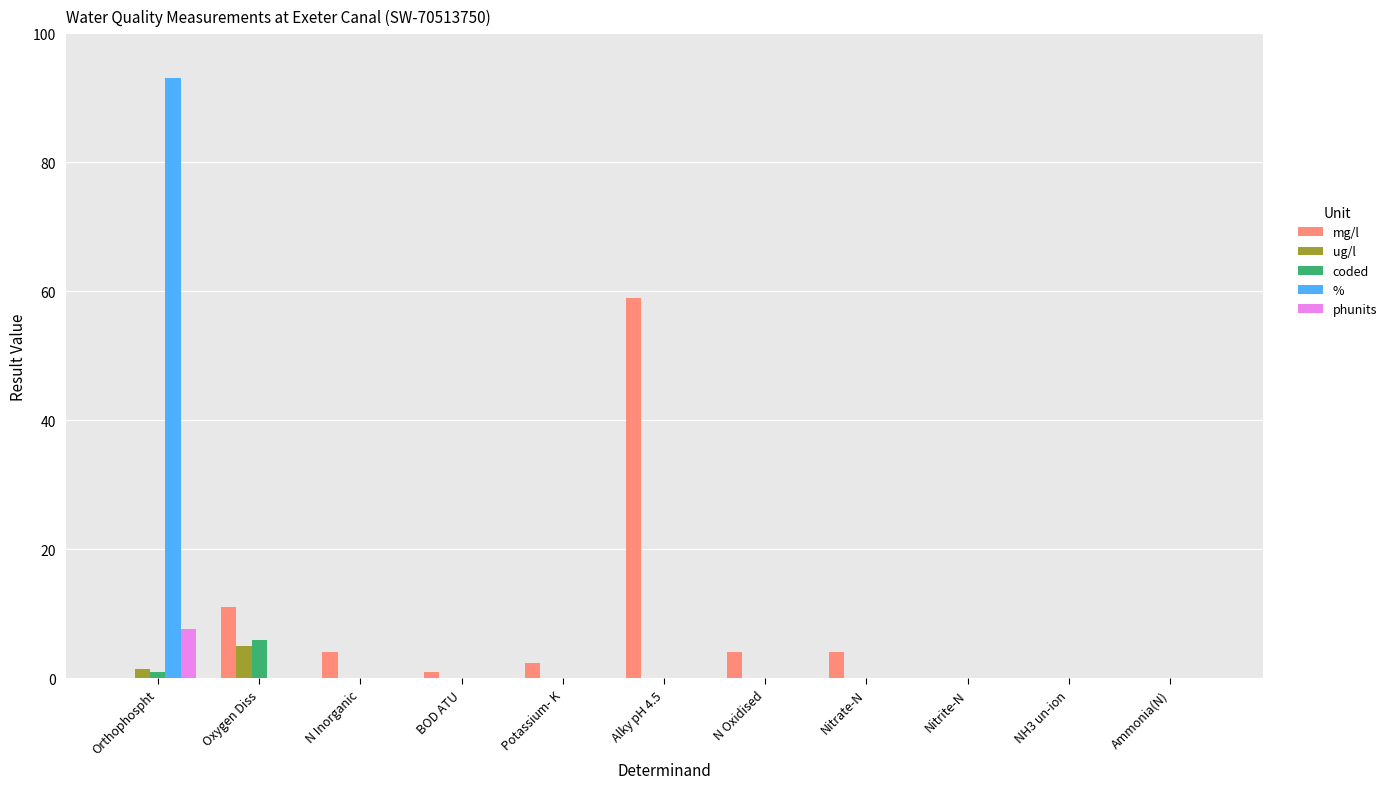

What is the sum of the mg/l values at N Oxidised and Nitrite-N?

4.1